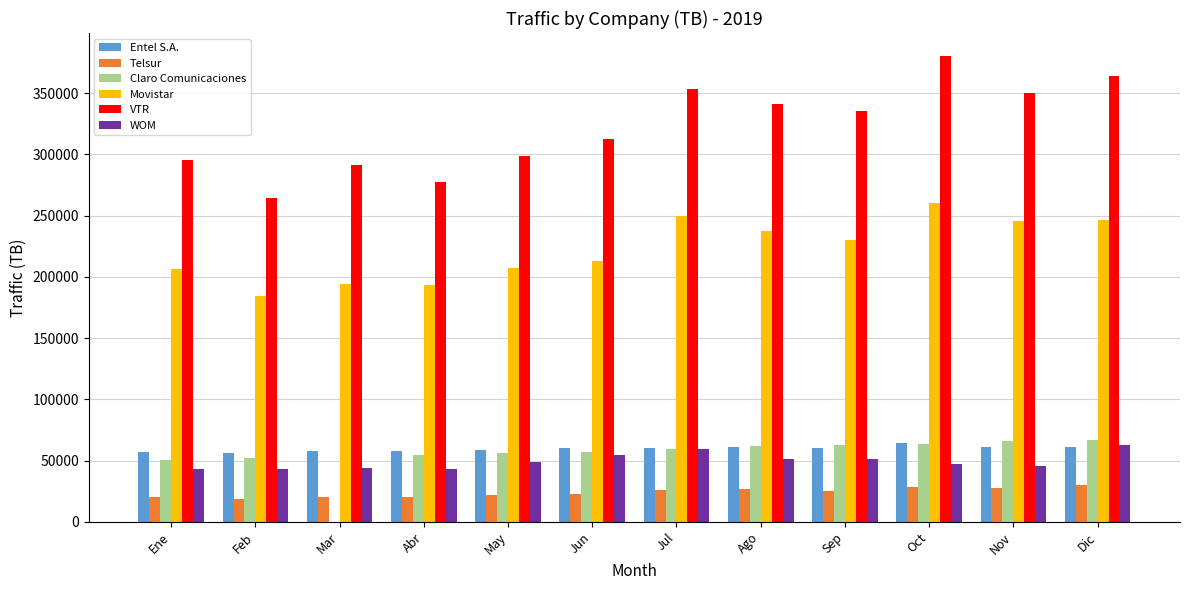

Read the Telsur value at Ene.

20119.0